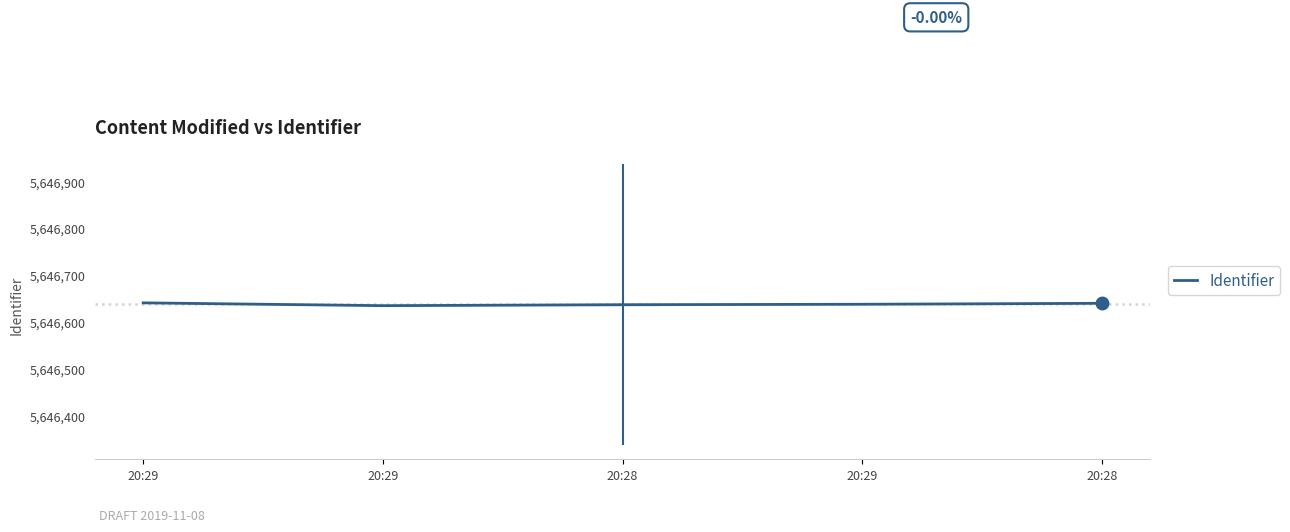

Is it true that the value at 20:29 is 3395379?

False